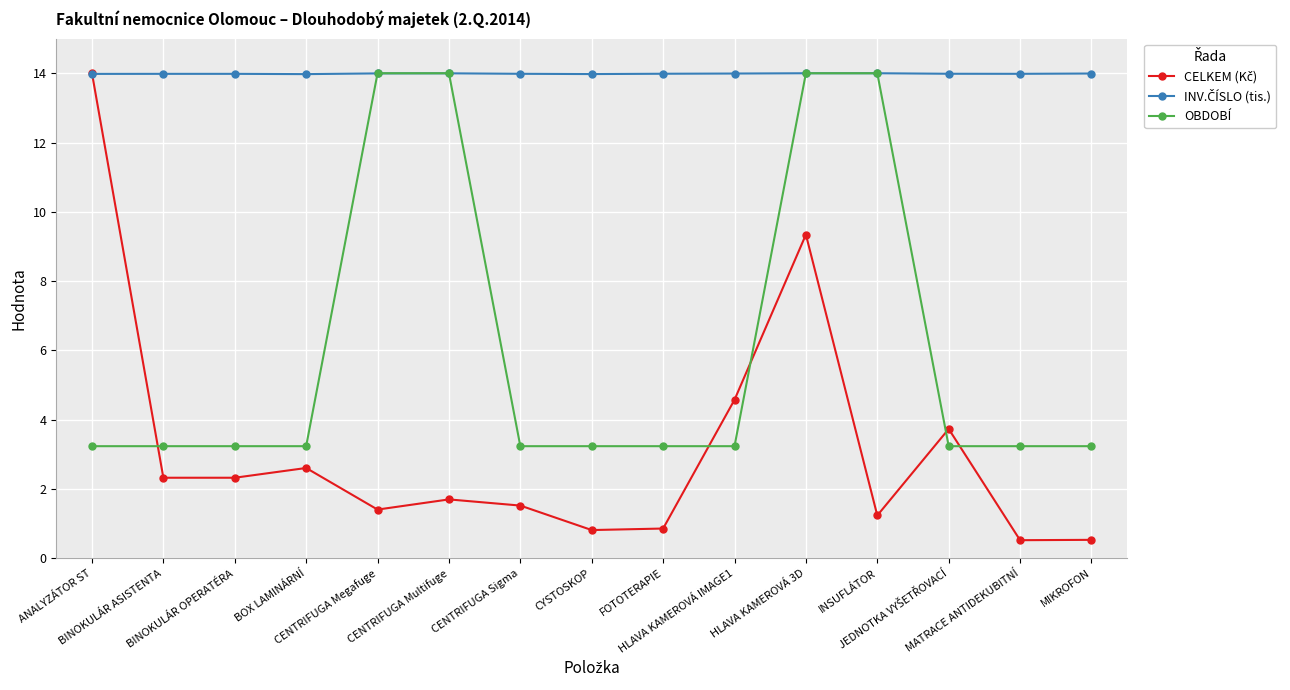

What is the smallest value displayed?

0.5